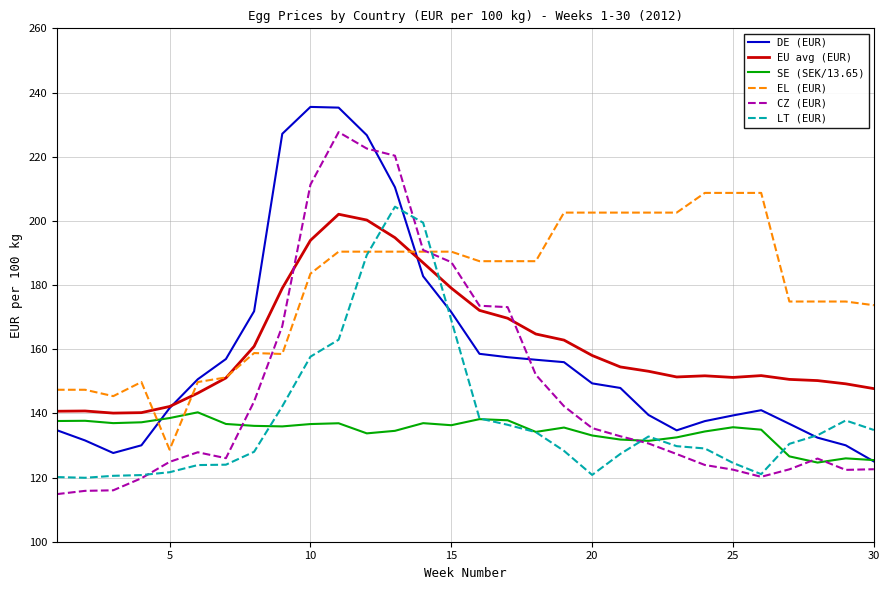

Which series has the largest total across all categories?

EL (EUR)